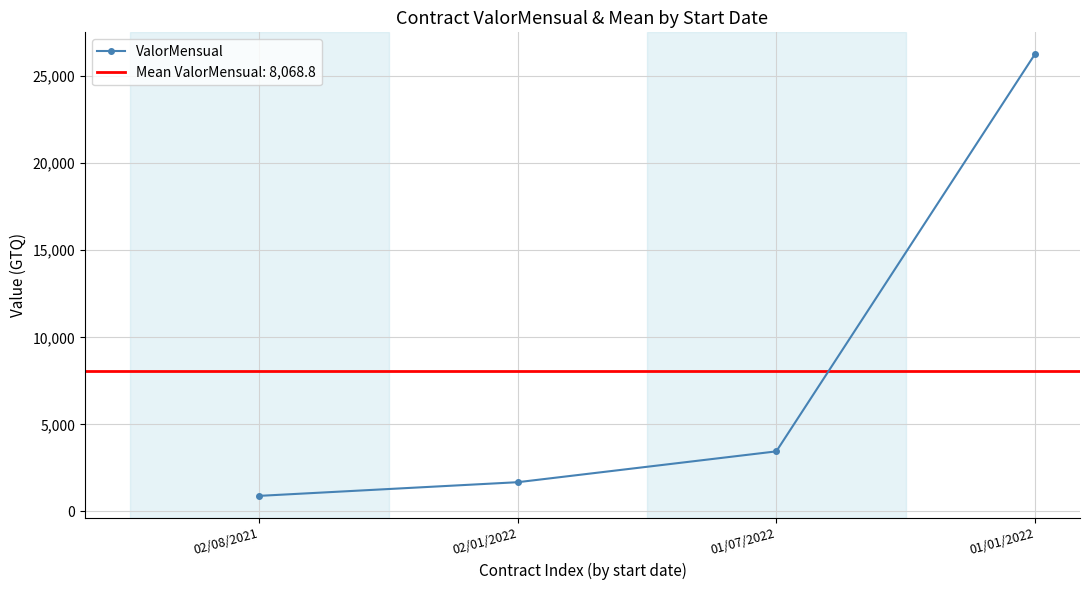

What position from the right is 01/07/2022?

2